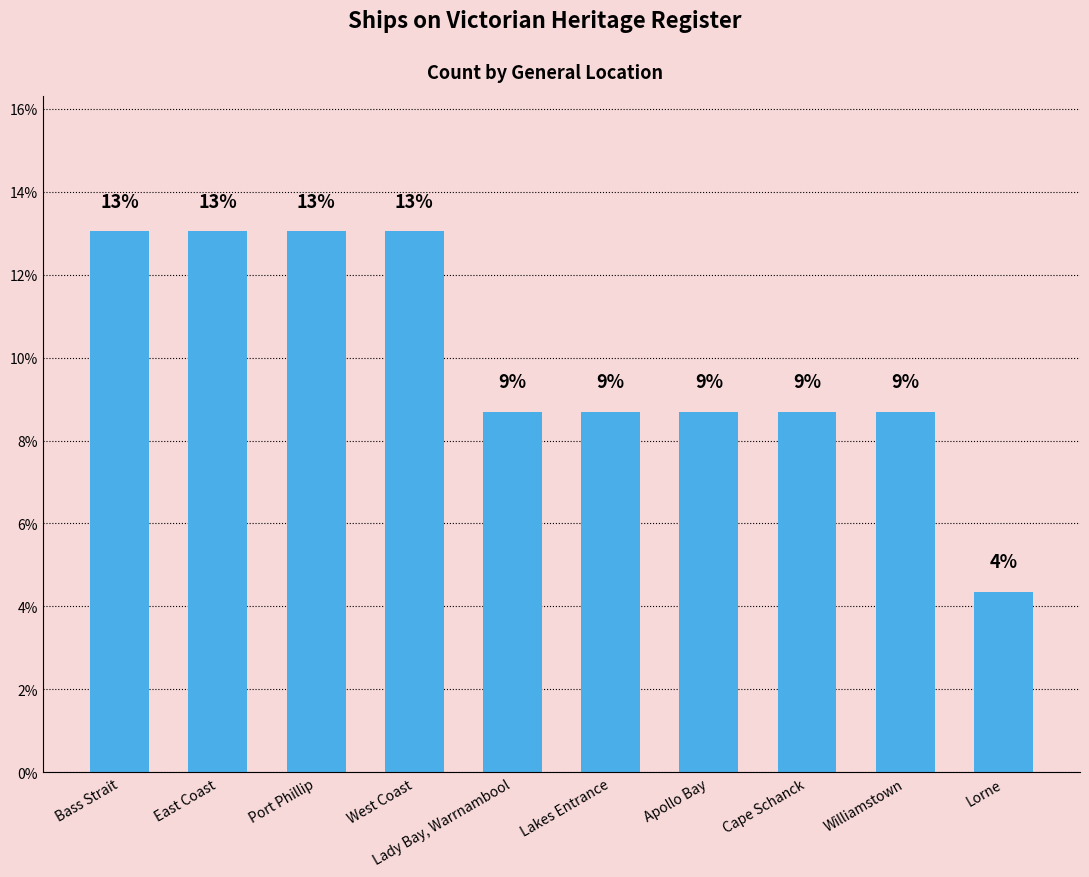

Does the chart contain any negative values?

No